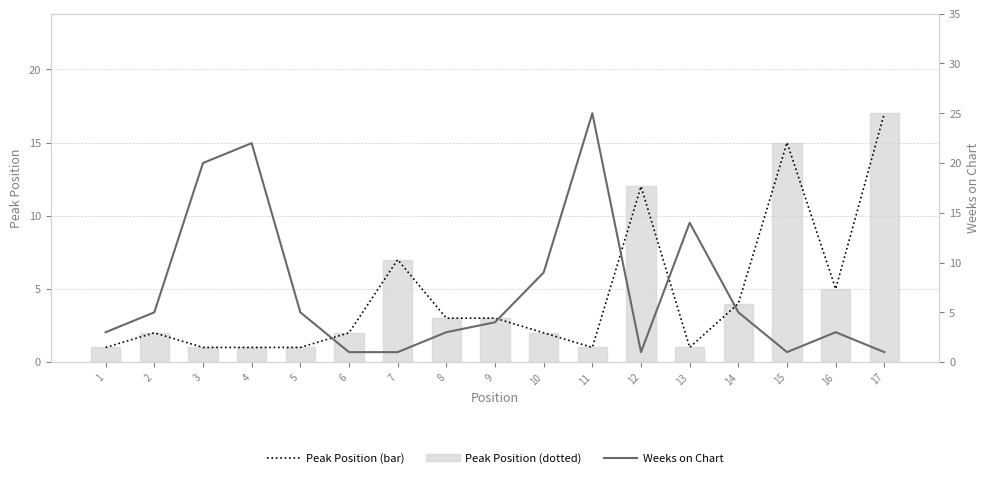

What is the difference between the highest and lowest values at 16?

2